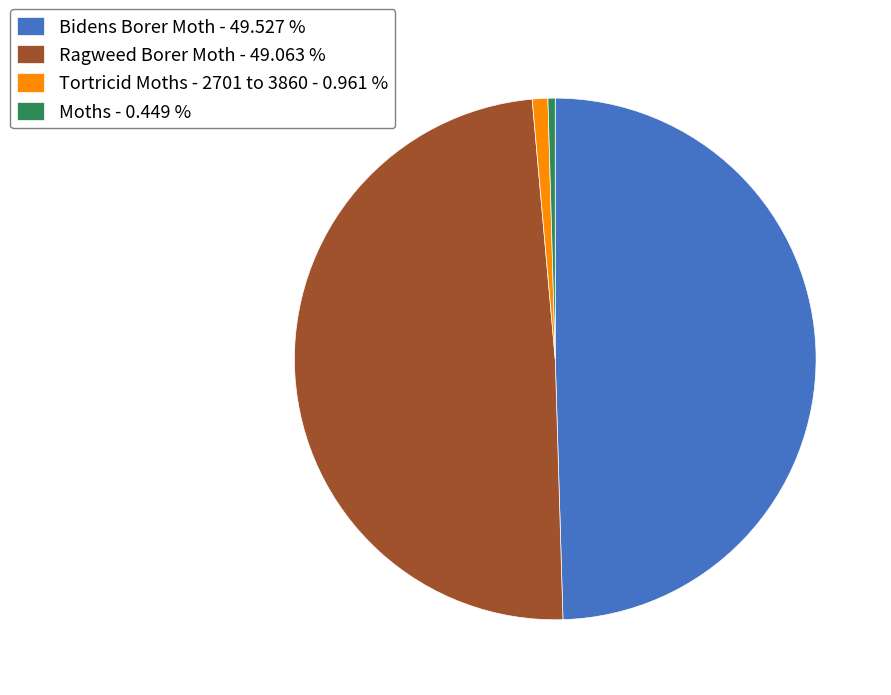

Is the sum of Ragweed Borer Moth - 49.063 % and Bidens Borer Moth - 49.527 % greater than half?

Yes